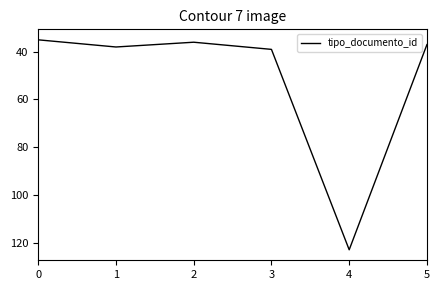

How many series are shown in this chart?

1